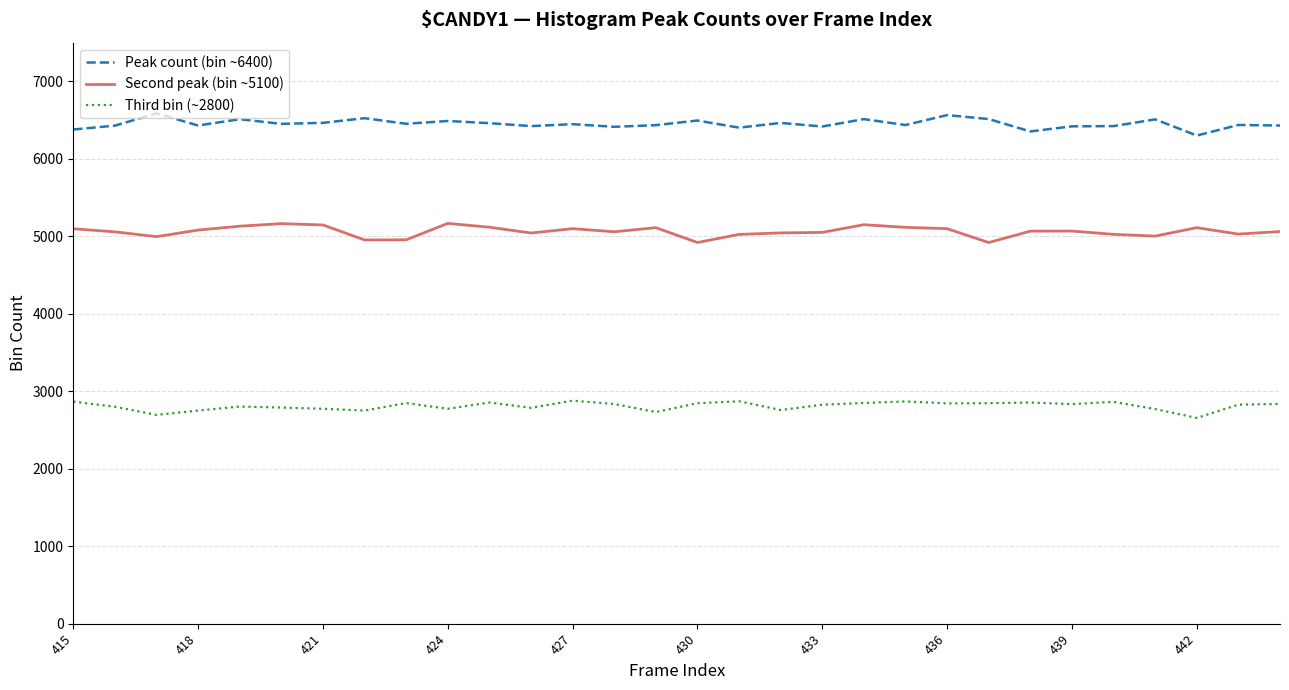

Rank the series by their average value, from lowest to highest.

Third bin (~2800), Second peak (bin ~5100), Peak count (bin ~6400)